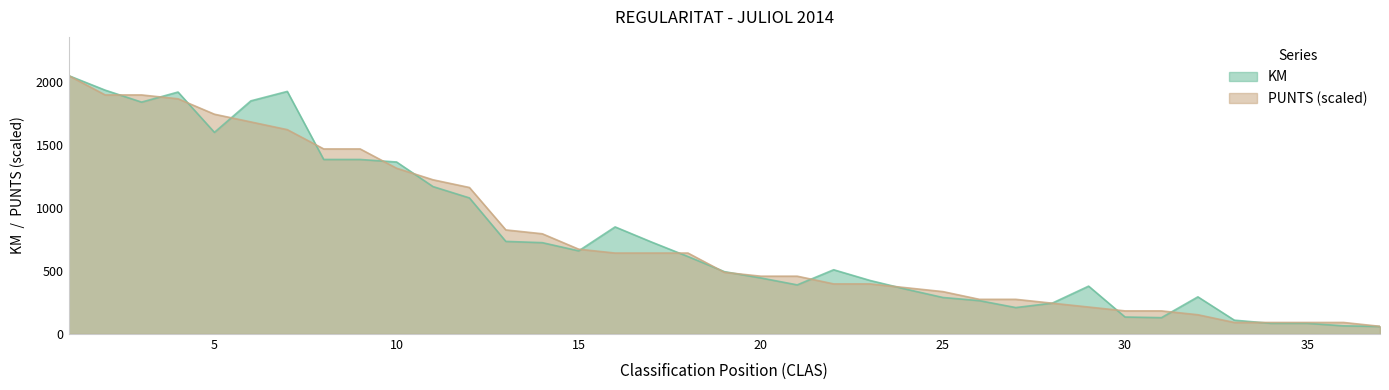

Is it true that PUNTS equals 1036.6 at 14?

False